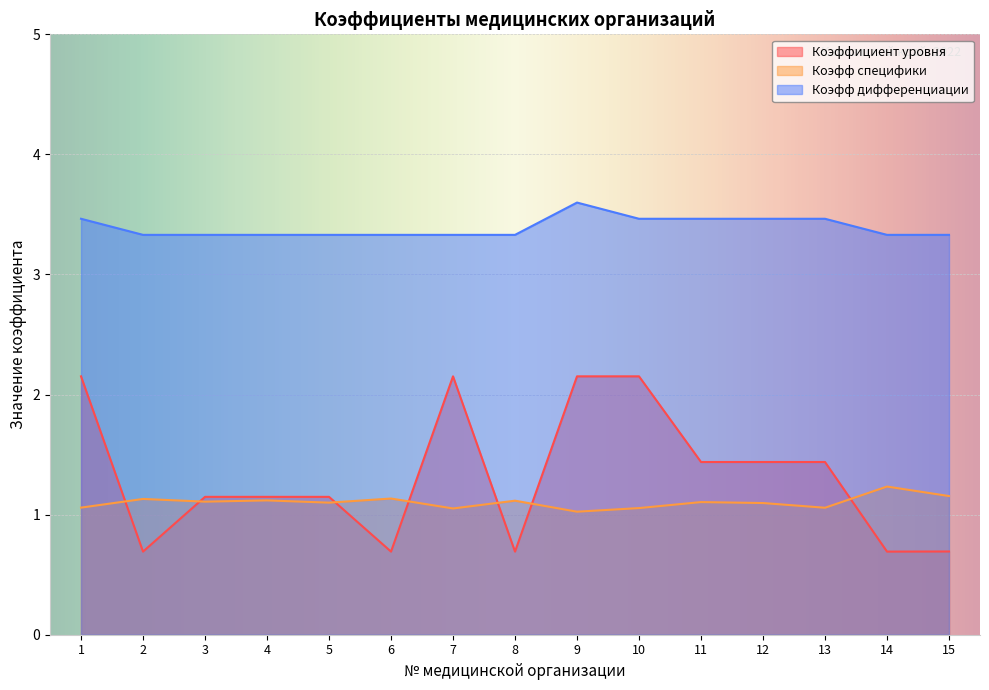

Between 13 and 7, which is larger?

7